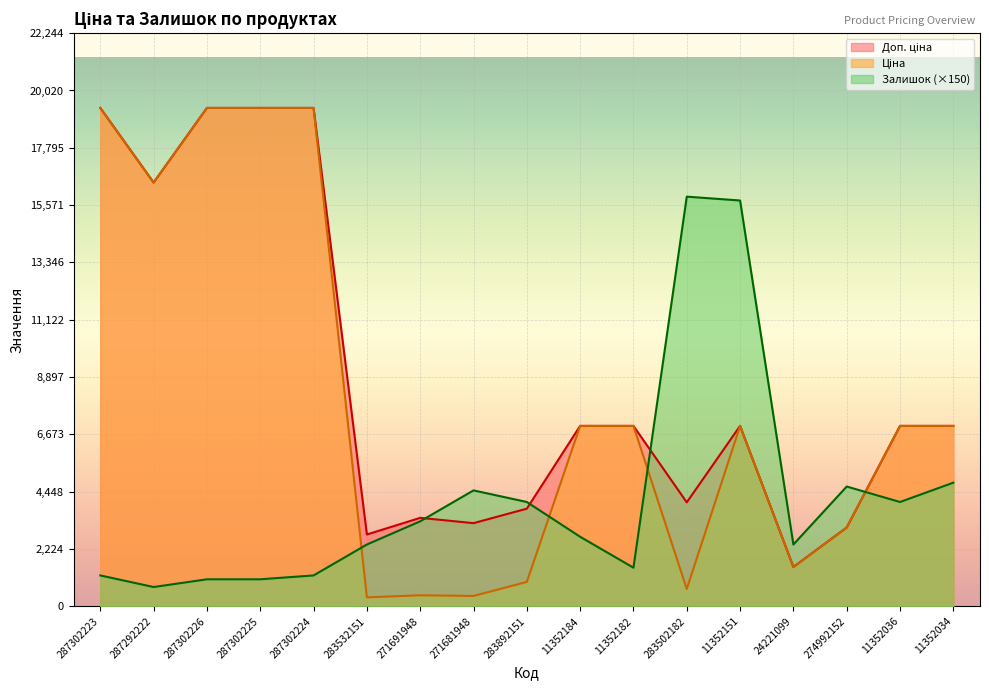

What is the difference between the Залишок values at 287302224 and 11352034?

3600.0